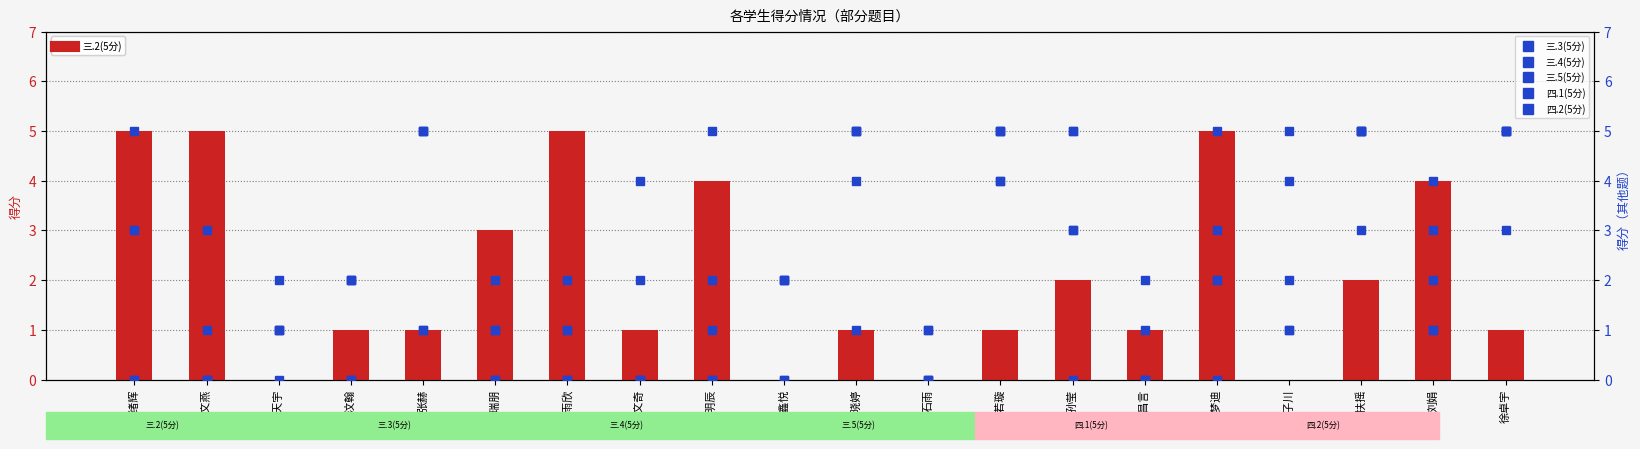

What is the label of the 20th bar from the right?

滕绪辉